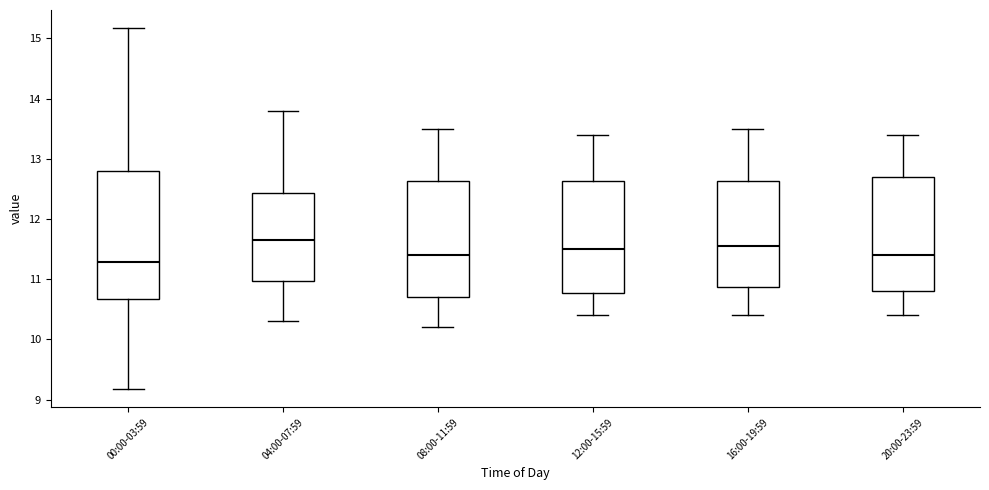

Comparing the boxes themselves (not the whiskers), which one is the tallest?

00:00-03:59